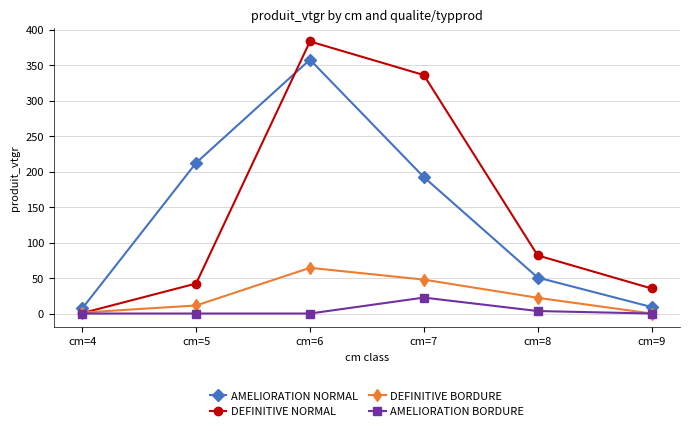

Does the chart display data point markers on the line(s)?

Yes